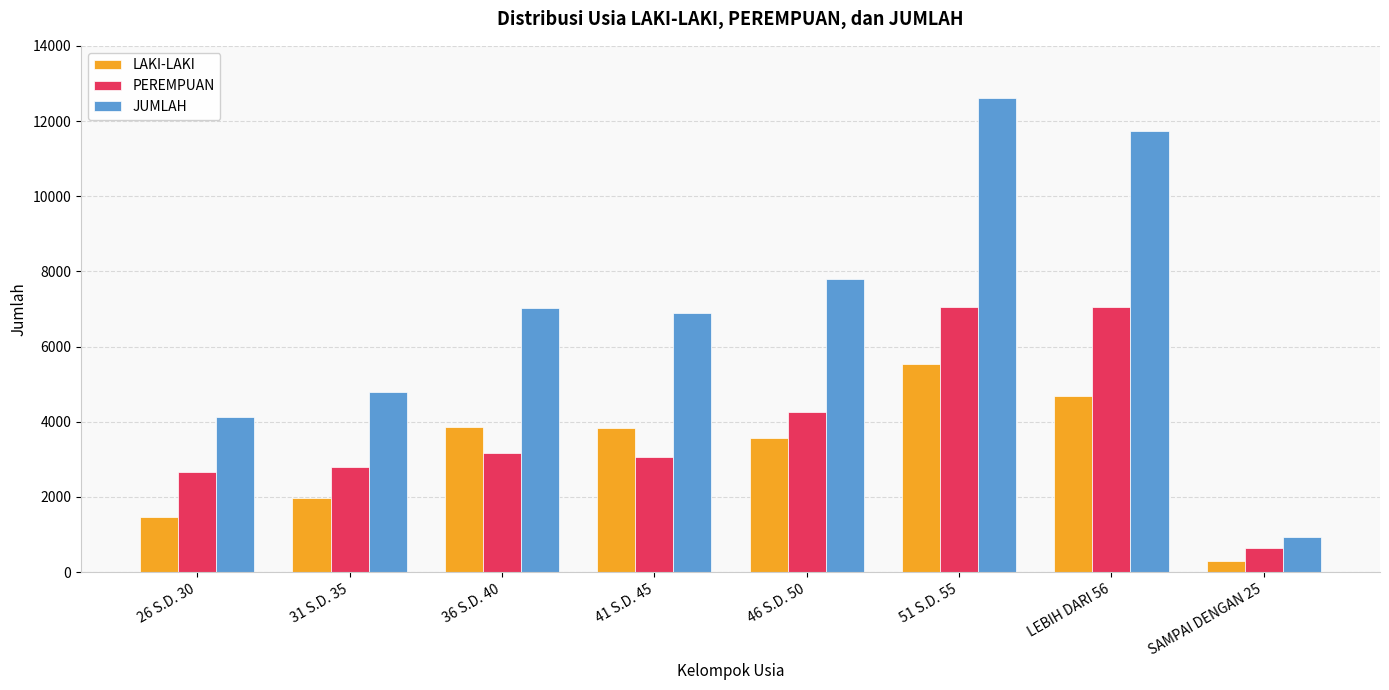

The PEREMPUAN series shows 7058 at 51 S.D. 55. True or false?

True